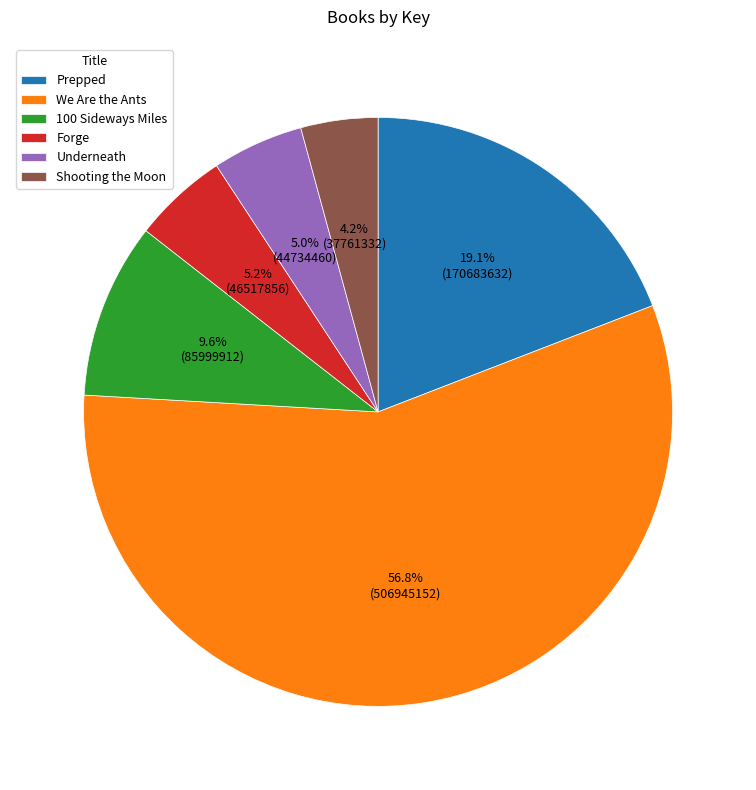

To the nearest percent, what is the difference between the Forge and 100 Sideways Miles slice percentages?

4%